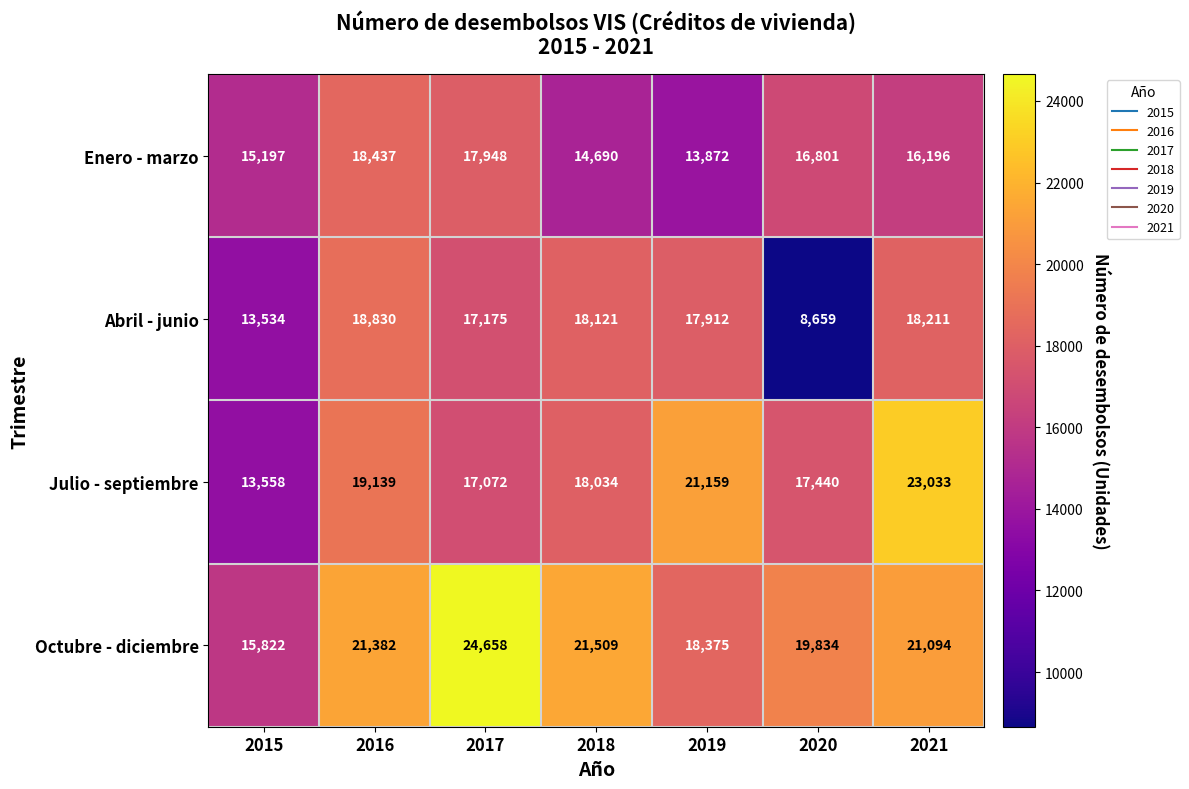

What is the lowest value of the Julio - septiembre series?

13558